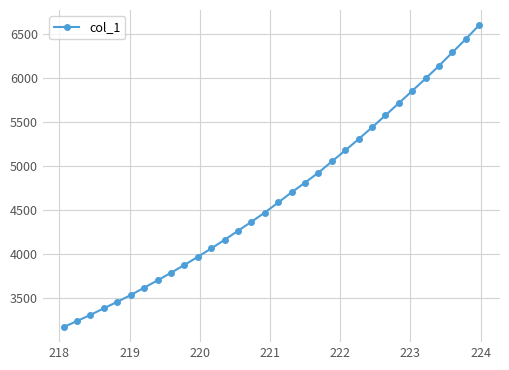

What is the difference between the second highest and minimum values?

3272.6